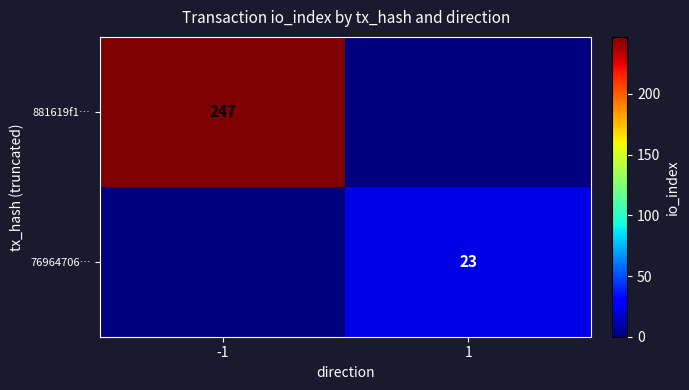

True or false: 76964706… has a value of 37 at 1.

False